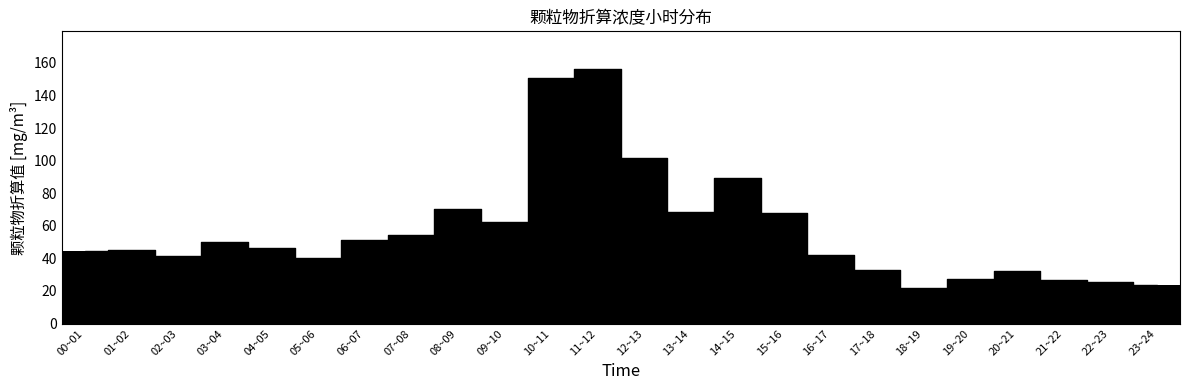

What is the smallest value displayed?

22.0